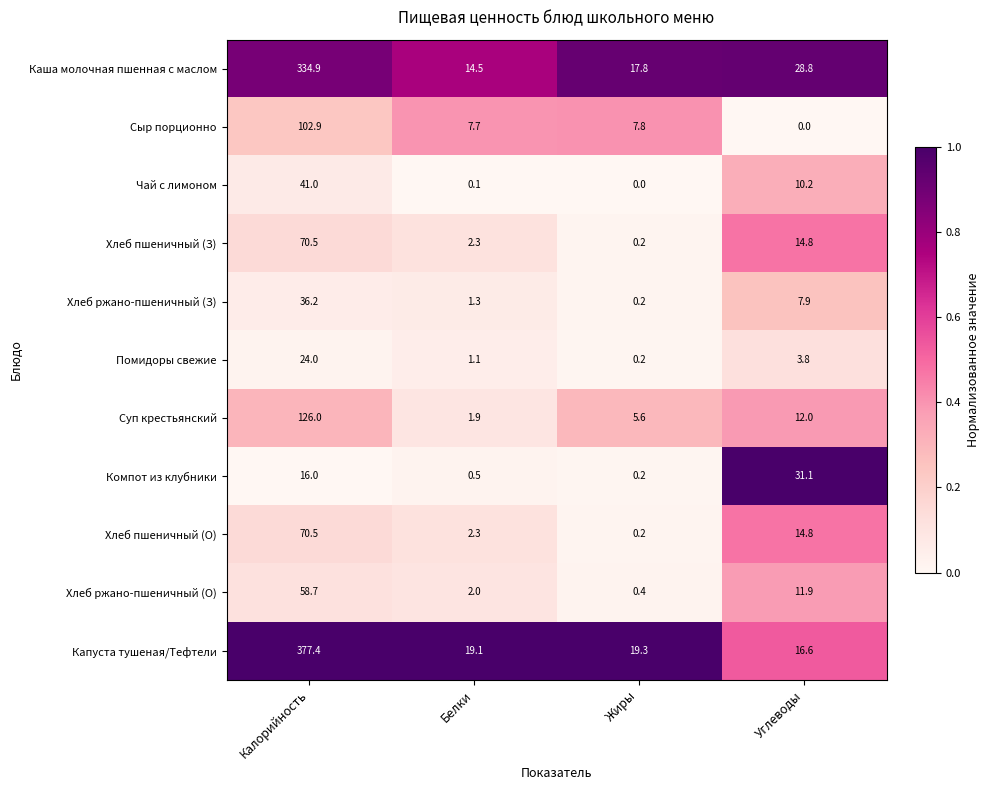

Which category has the highest value across all series?

Калорийность